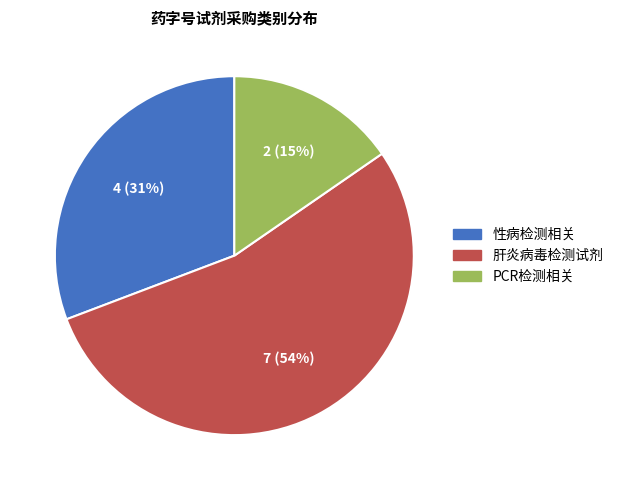

Approximately how many times larger is the value at PCR检测相关 compared to 性病检测相关?

0.5